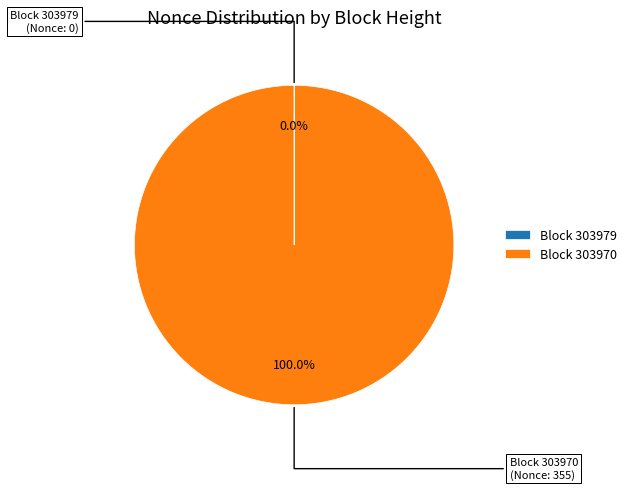

Which slice is the largest?

Block 303970